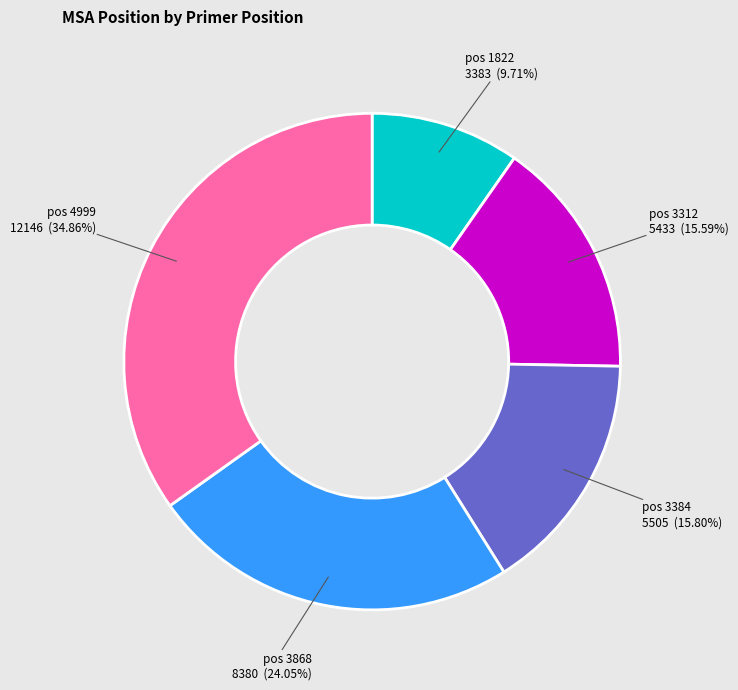

How many slices are in this pie chart?

5